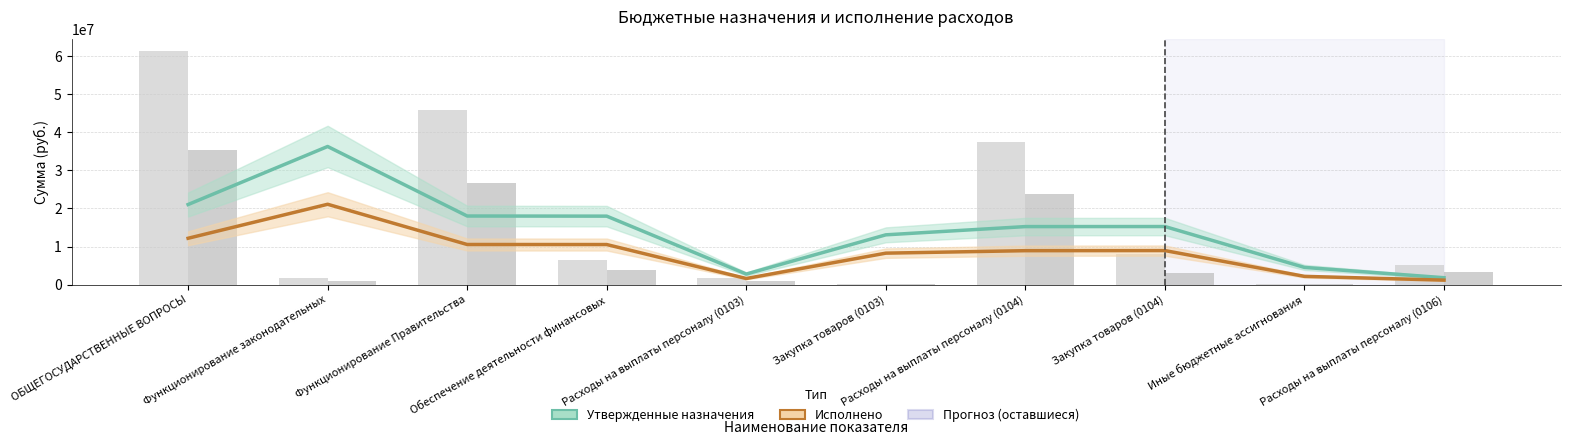

What is the greatest value displayed?

36268138.7